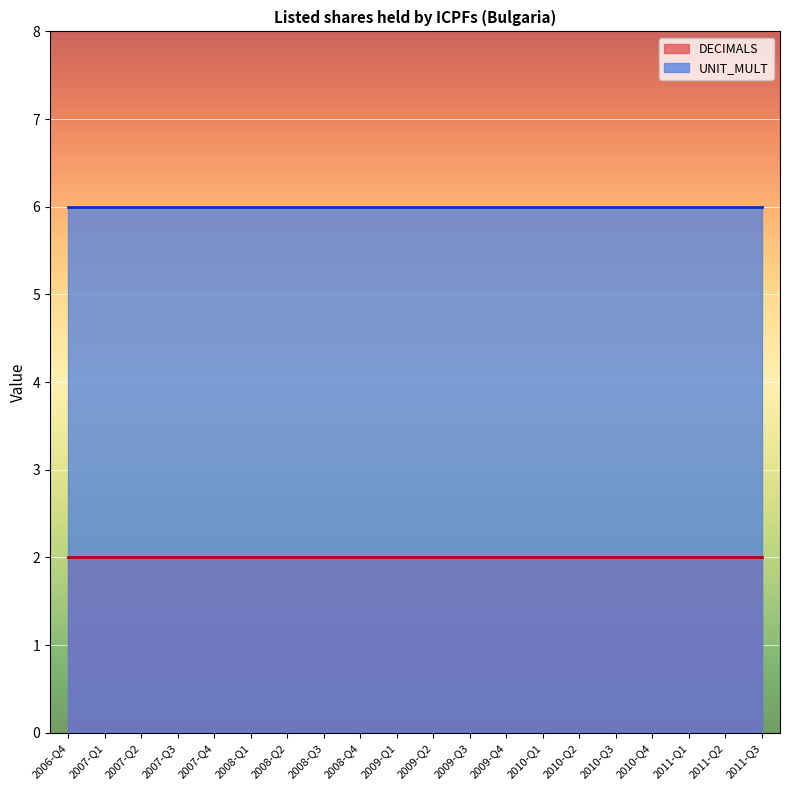

List the labels in order of DECIMALS value, largest first.

2006-Q4, 2007-Q1, 2007-Q2, 2007-Q3, 2007-Q4, 2008-Q1, 2008-Q2, 2008-Q3, 2008-Q4, 2009-Q1, 2009-Q2, 2009-Q3, 2009-Q4, 2010-Q1, 2010-Q2, 2010-Q3, 2010-Q4, 2011-Q1, 2011-Q2, 2011-Q3